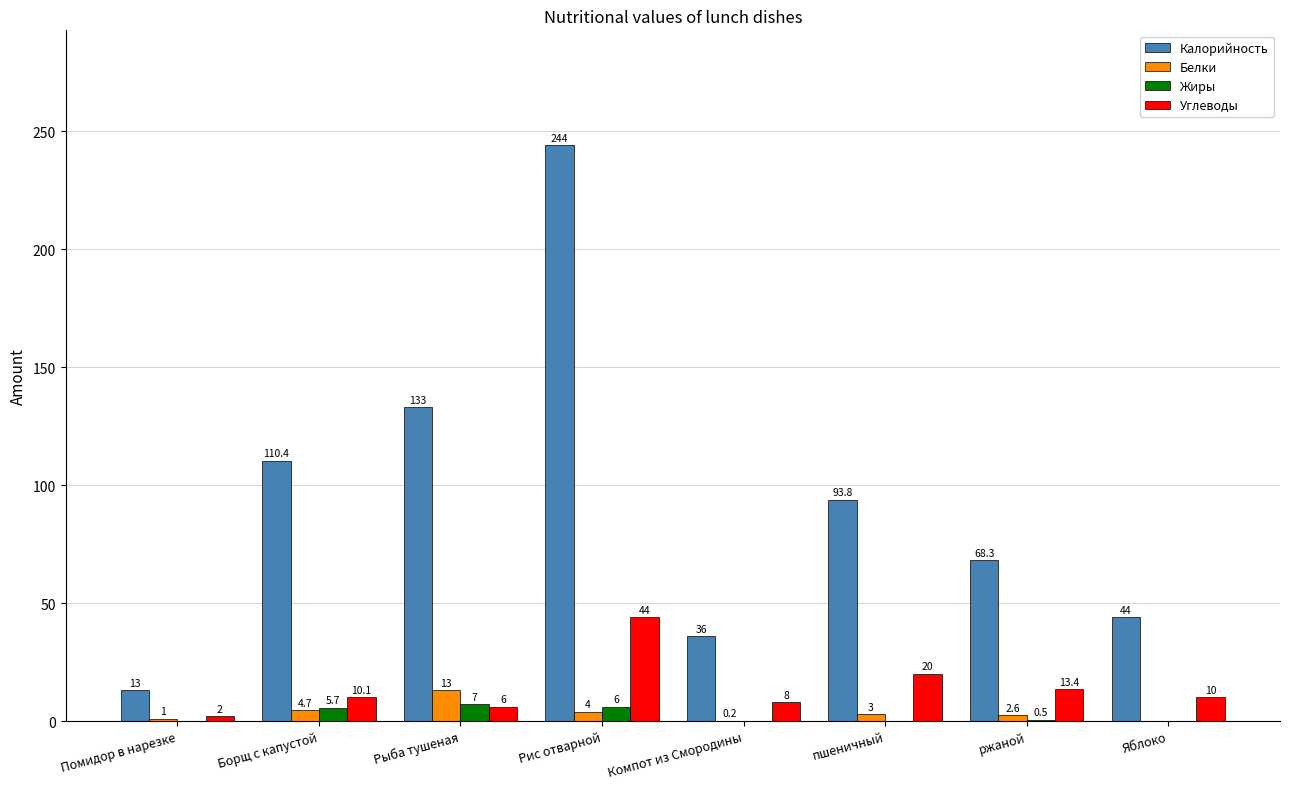

Between пшеничный and ржаной, which series saw the biggest shift?

Калорийность